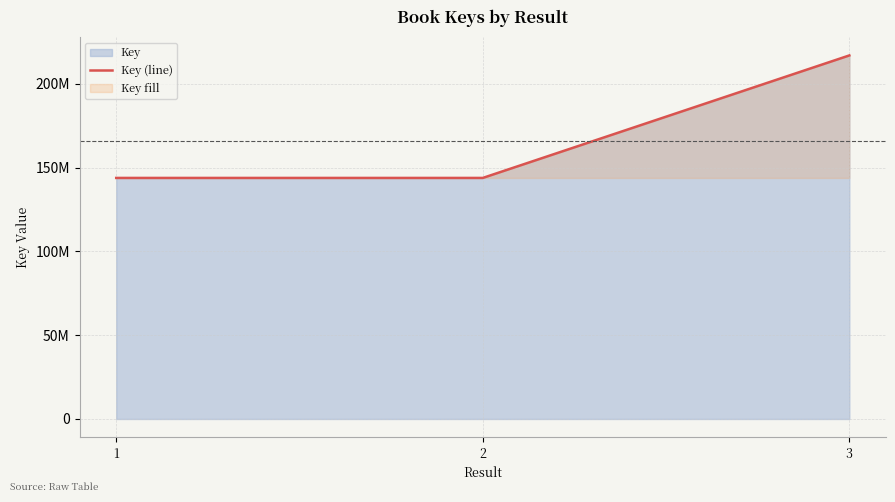

The value at 2 is 143792318. True or false?

True